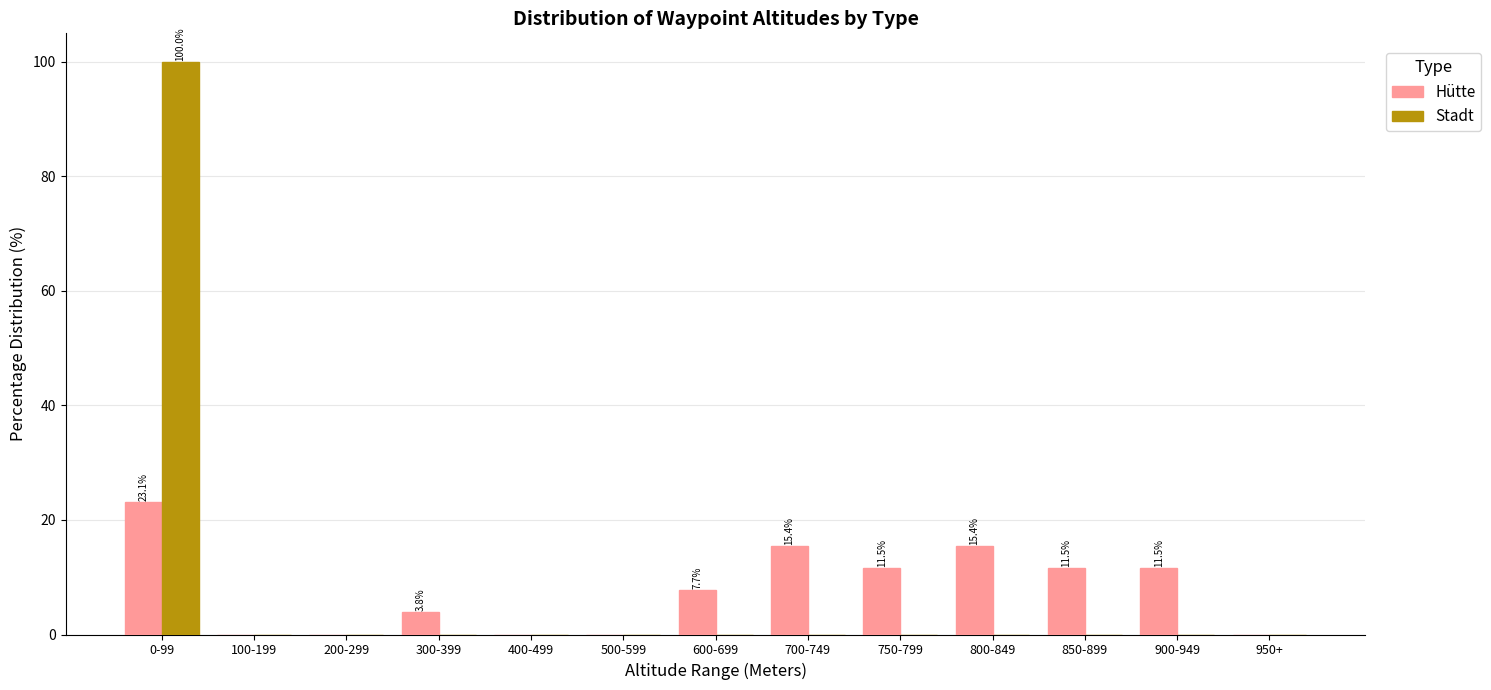

Is the value of Stadt at 300-399 greater than the value of Hütte at 850-899?

No